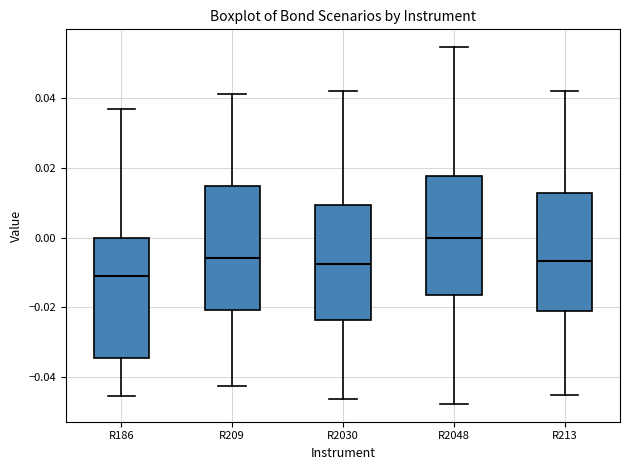

Reading left to right, read every box against the y-axis: the position of its median line, the range the box covers, and the ends of its whiskers. The values are not printed on the chart, so give them approximately, as read against the axis.

R186: median -0.010, box -0.034 to 0.000, whiskers -0.046 to 0.036
R209: median -0.006, box -0.020 to 0.014, whiskers -0.042 to 0.042
R2030: median -0.008, box -0.024 to 0.010, whiskers -0.046 to 0.042
R2048: median 0.000, box -0.016 to 0.018, whiskers -0.048 to 0.054
R213: median -0.006, box -0.020 to 0.012, whiskers -0.046 to 0.042